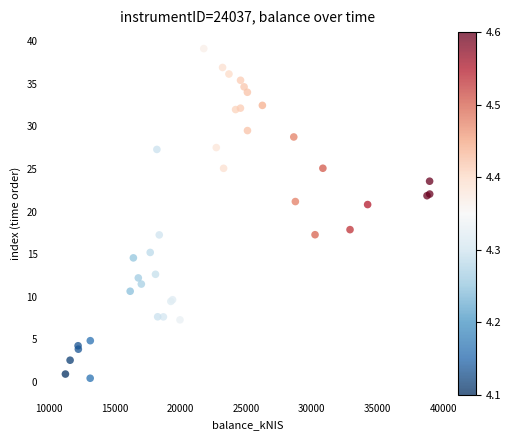

What Y value in the scatter plot is closest to 19?

17.9